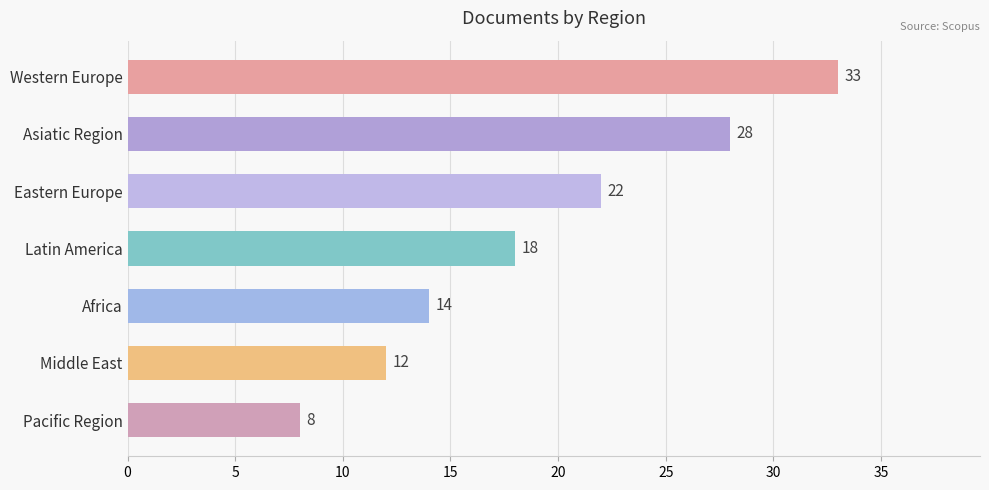

Reading top to bottom, list all the values displayed in this chart.

33	28	22	18	14	12	8